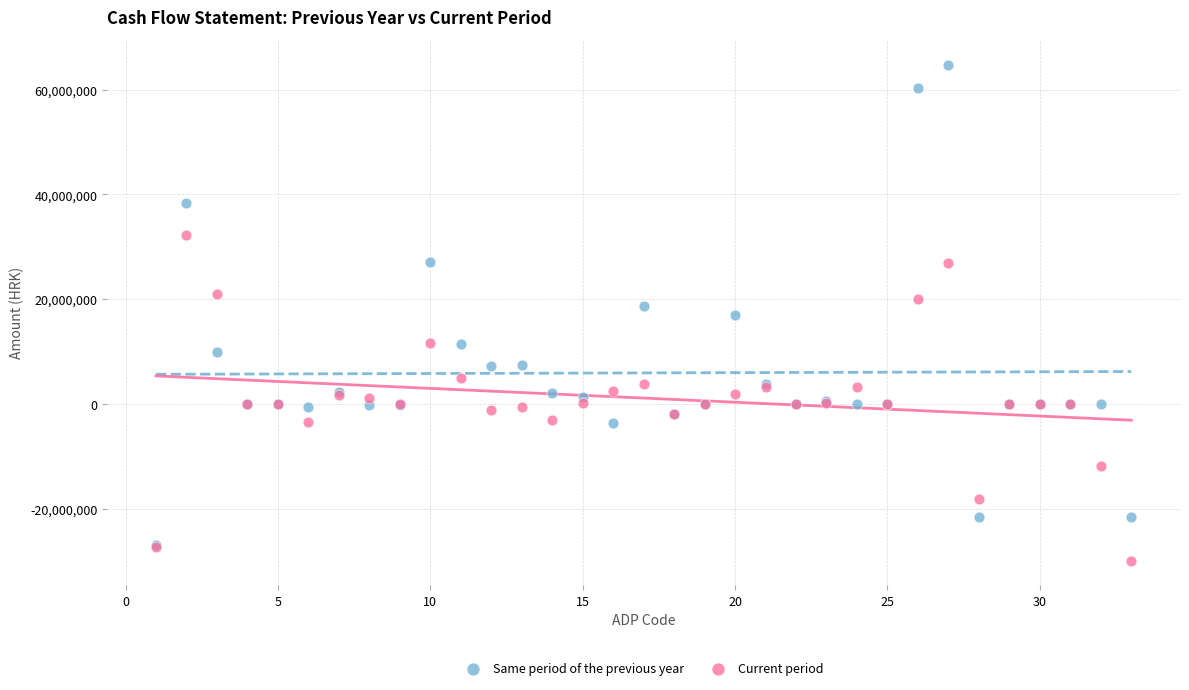

Which series contains the highest Y value?

Same period of the previous year